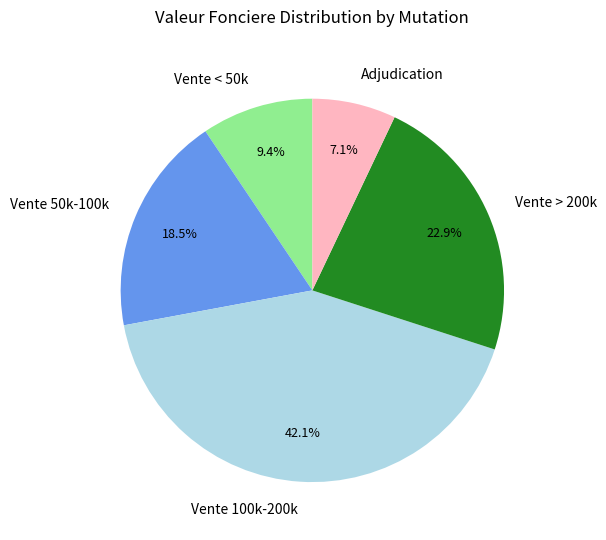

Is there any slice that represents more than half of the pie?

No